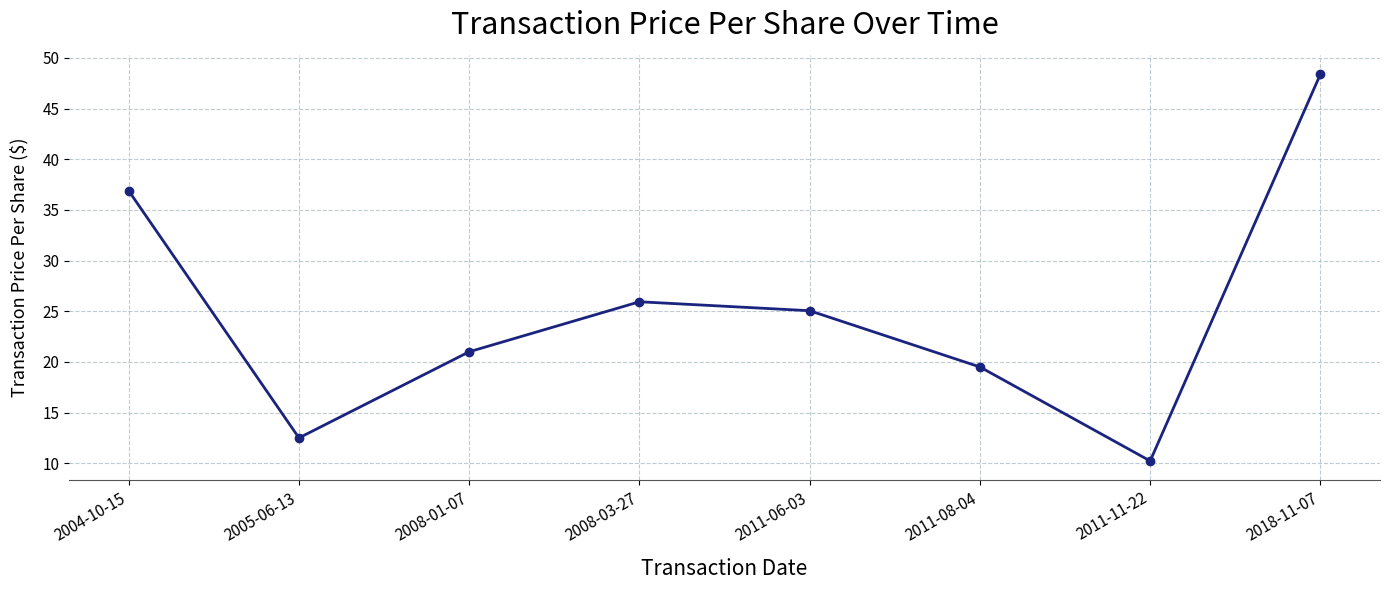

Read the value at 2008-03-27.

25.9